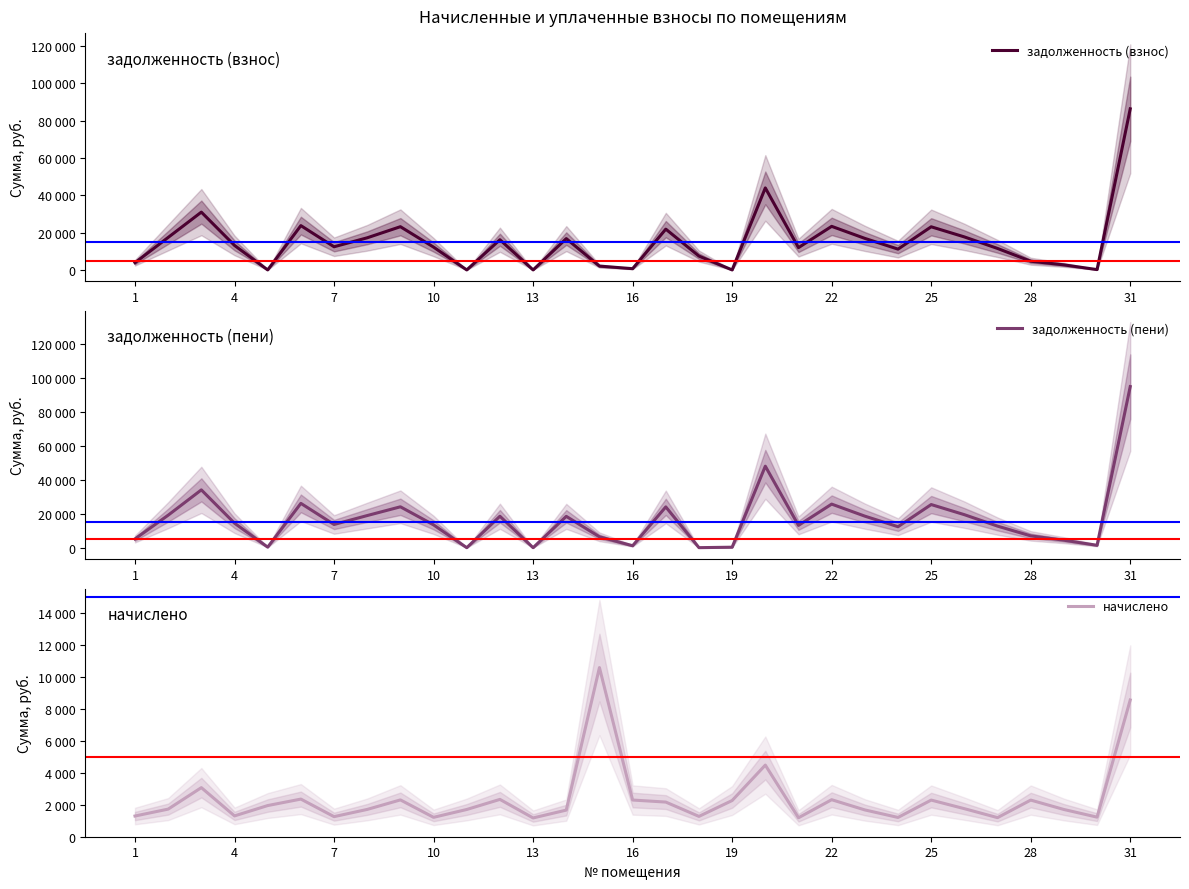

The value of начислено at 19 is 6641.6. True or false?

False